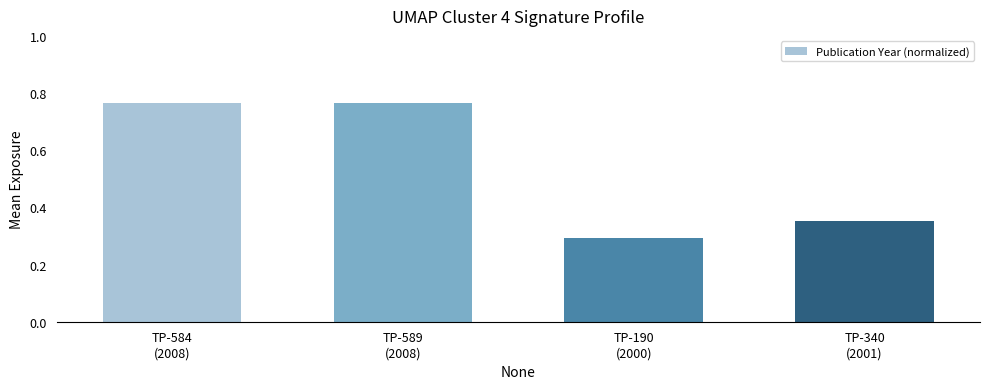

What is the difference between the maximum and minimum values?

0.5